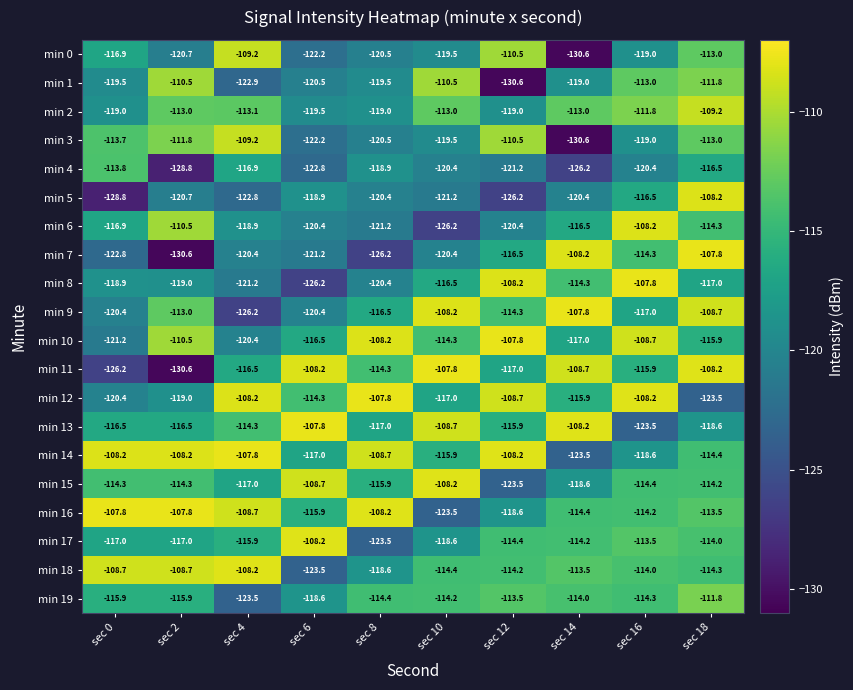

What is the spread (max minus min) of values at sec 0?

21.0